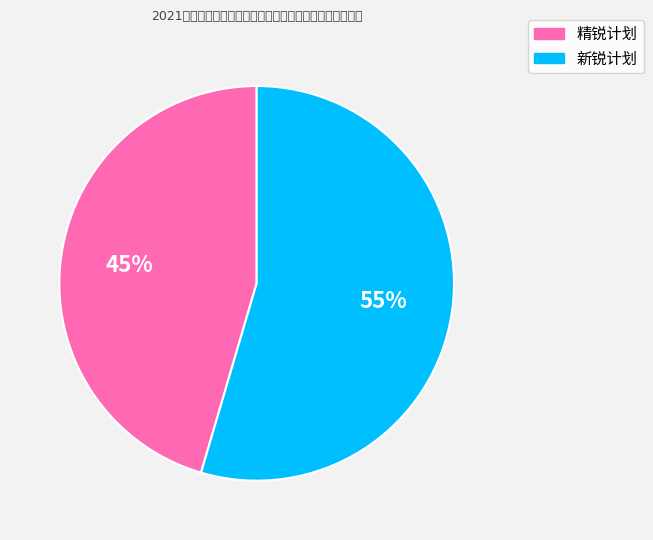

To the nearest percent, what is the combined percentage of 精锐计划 and 新锐计划?

100%